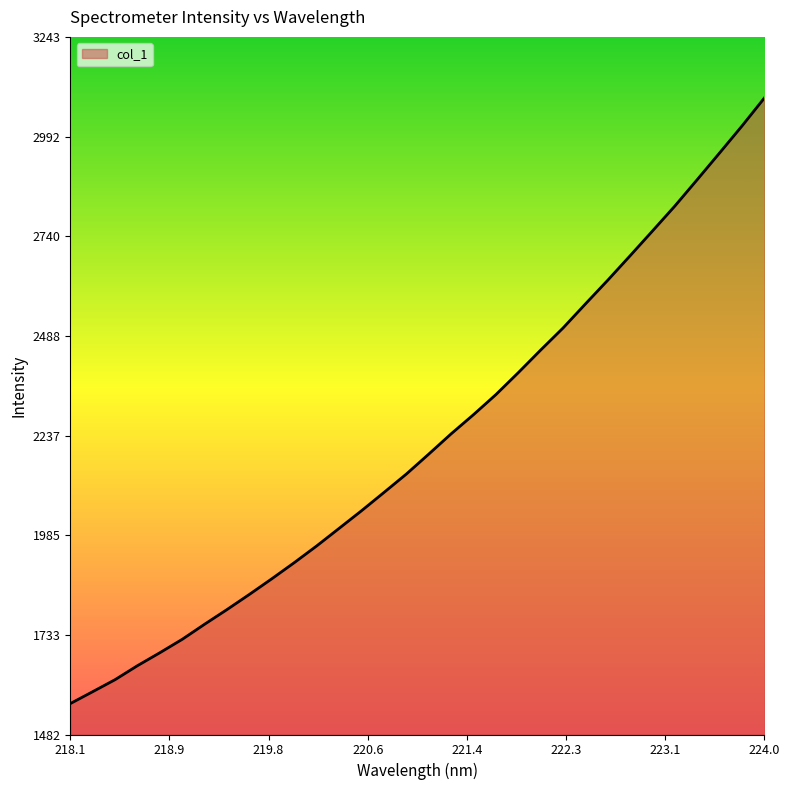

What is the maximum value shown in the chart?

3089.3